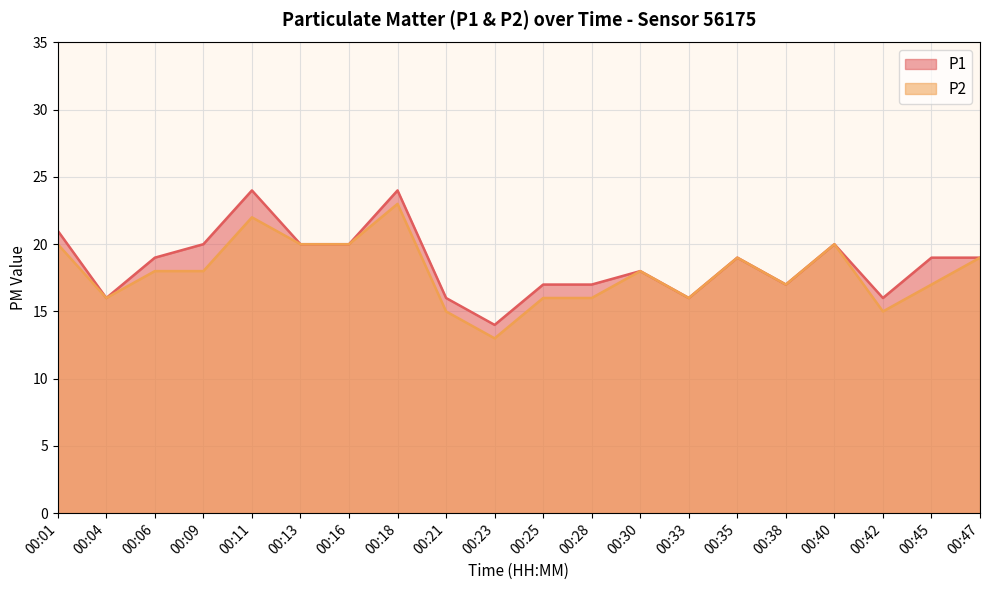

In P1, how many points are lower than both neighbors (excluding endpoints)?

5